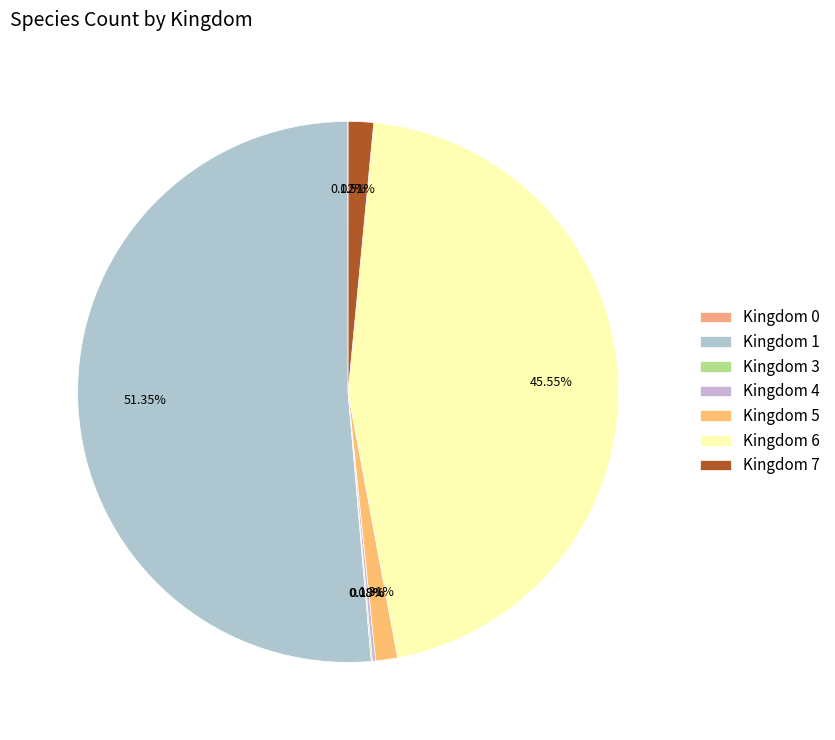

Which slice represents more than half of the pie?

Kingdom 1